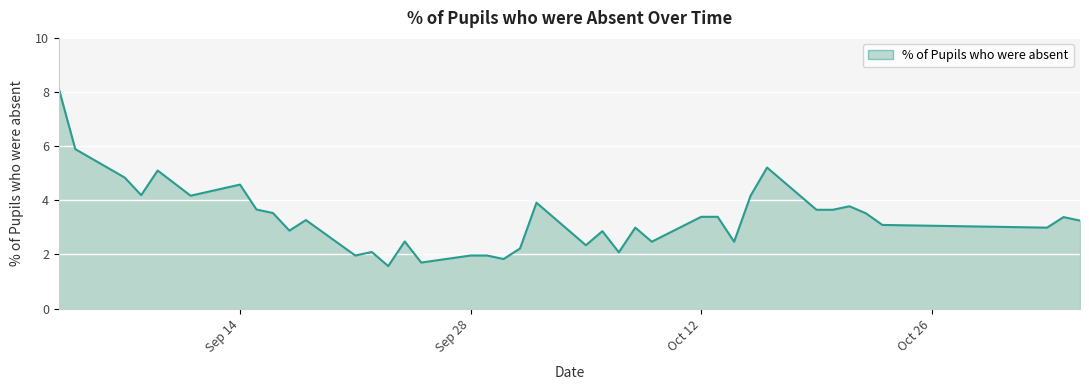

Which has a higher value, 2020-10-22 or 2020-09-04?

2020-09-04